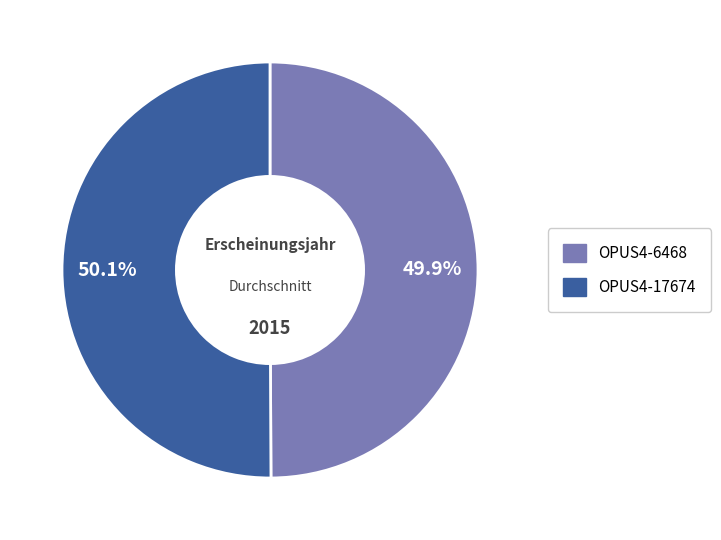

Is it true that OPUS4-6468 is 50% of the pie?

True